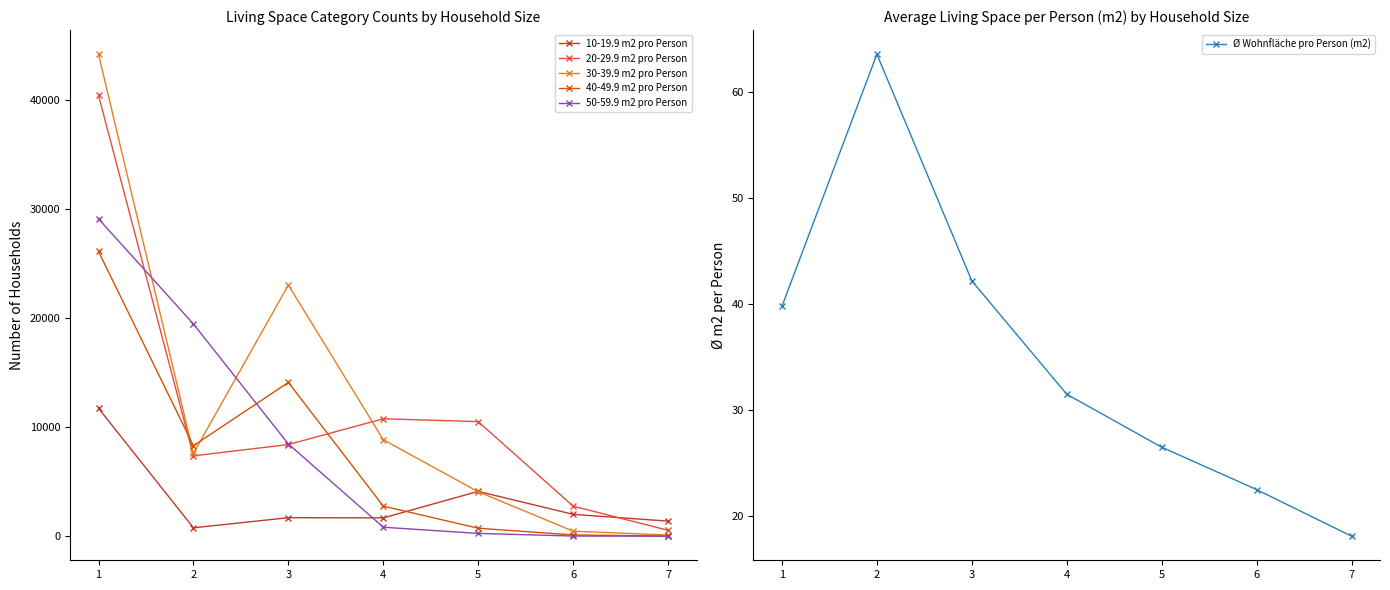

What is the value of the 50-59.9 m2 pro Person point at the 2nd from the left?

19486